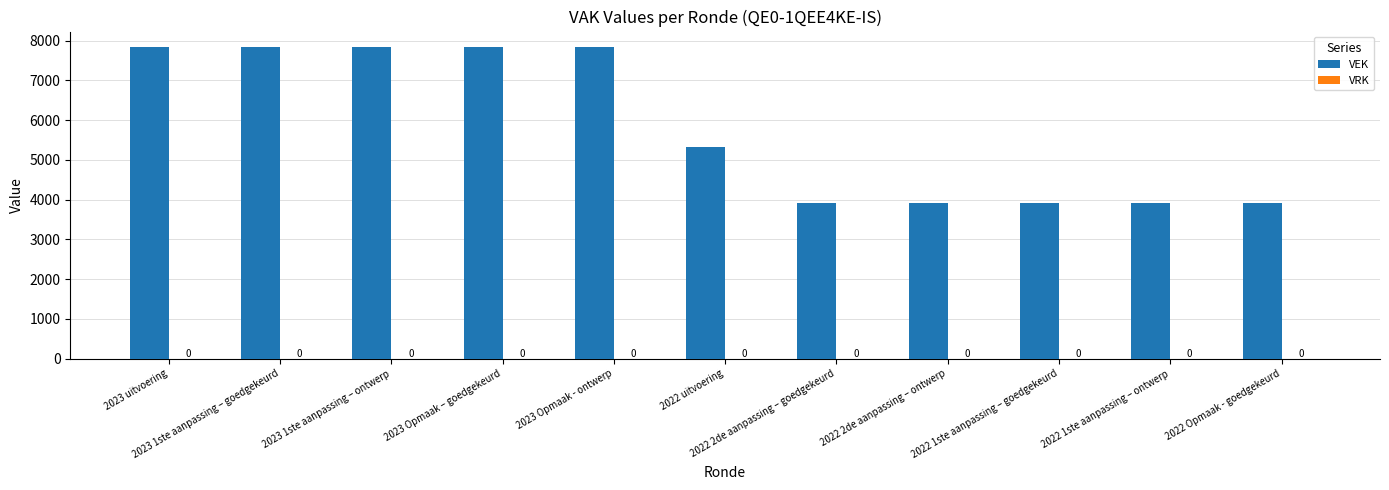

What is the label of the 9th bar from the right?

2023 1ste aanpassing – ontwerp